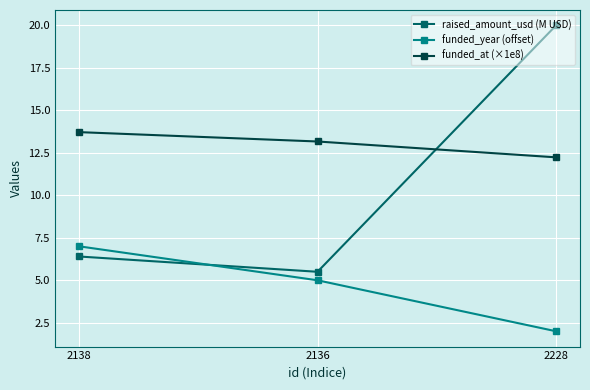

What position from the left is 2136?

2